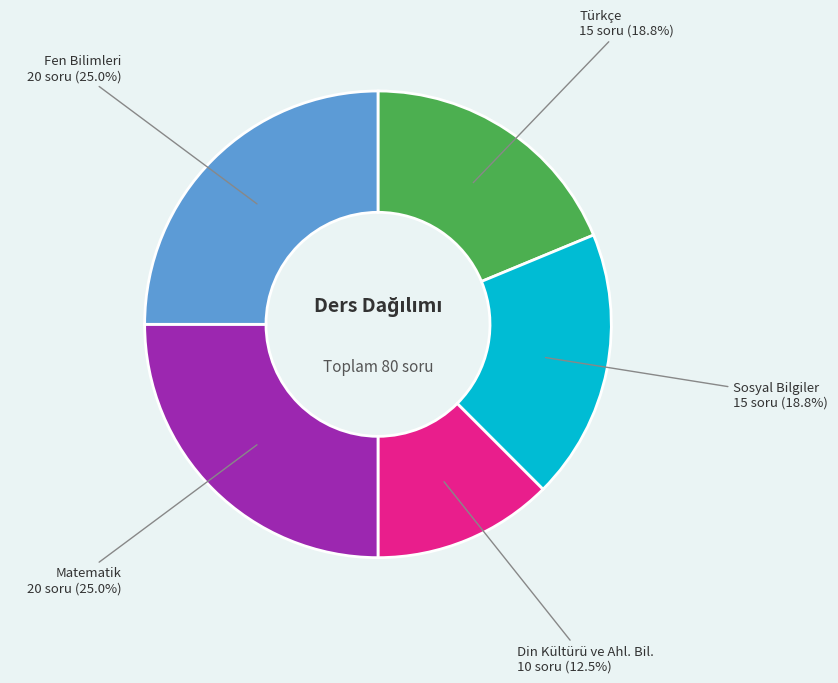

Is there any slice that represents more than half of the pie?

No